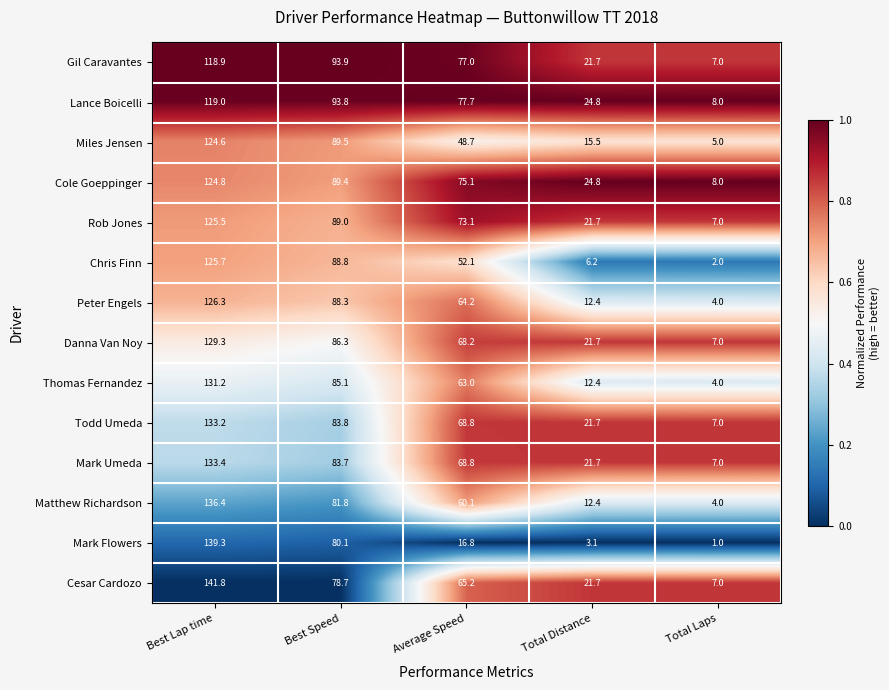

What is the greatest value displayed?

141.8